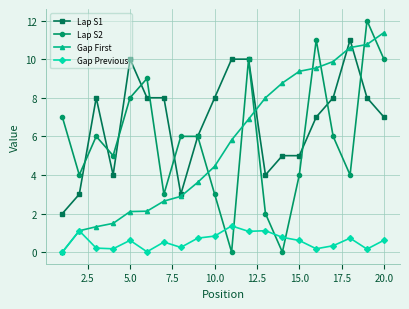

How many categories are shown in the chart?

20